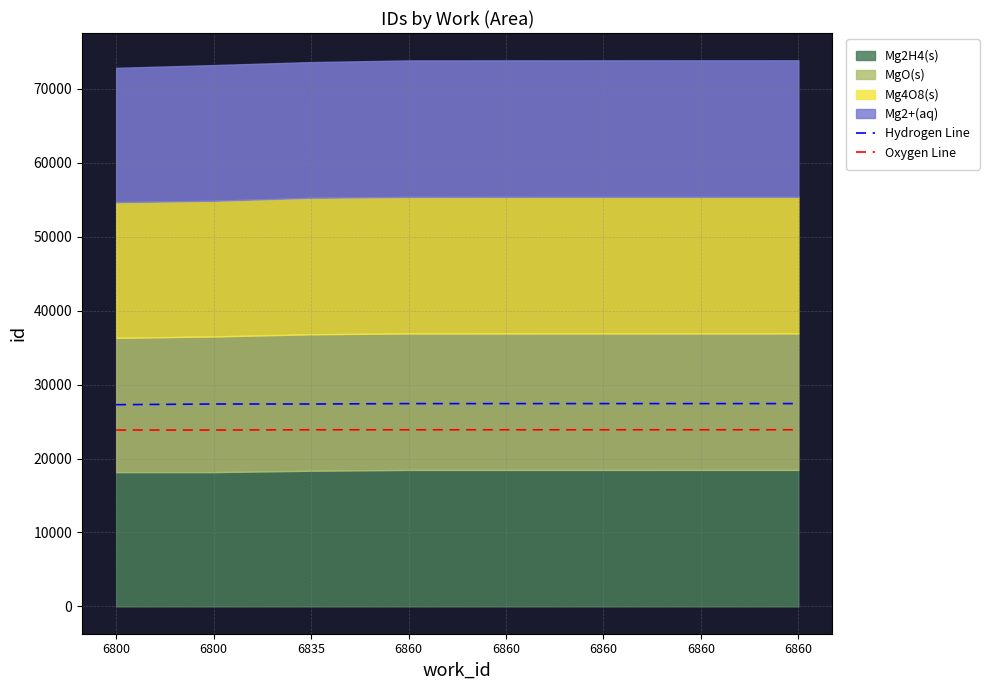

Where does the Oxygen Line series first go above 23888?

6860